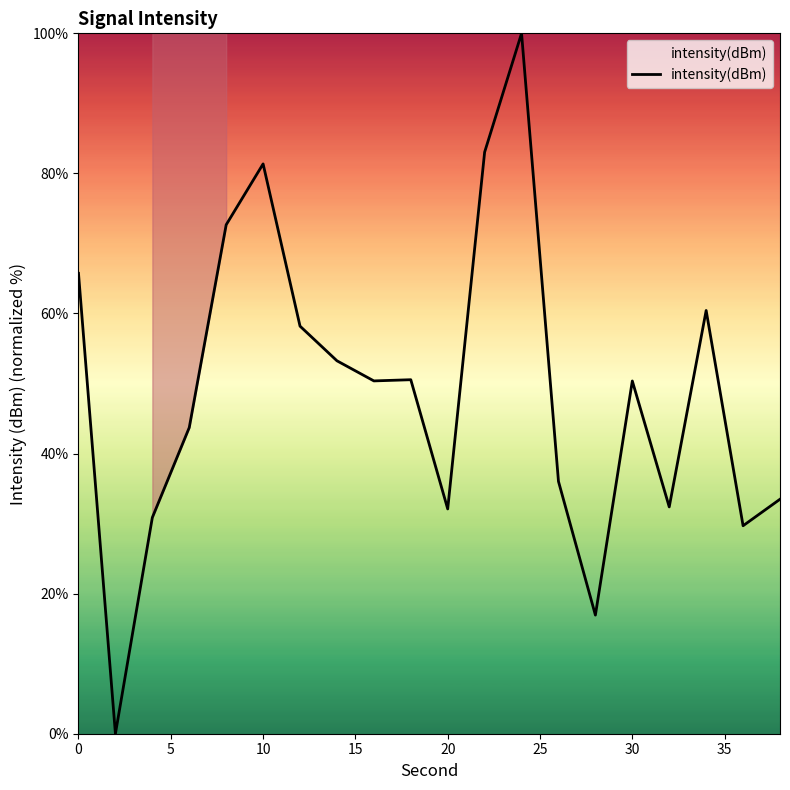

What is the difference between the second highest and second lowest values?

66.1